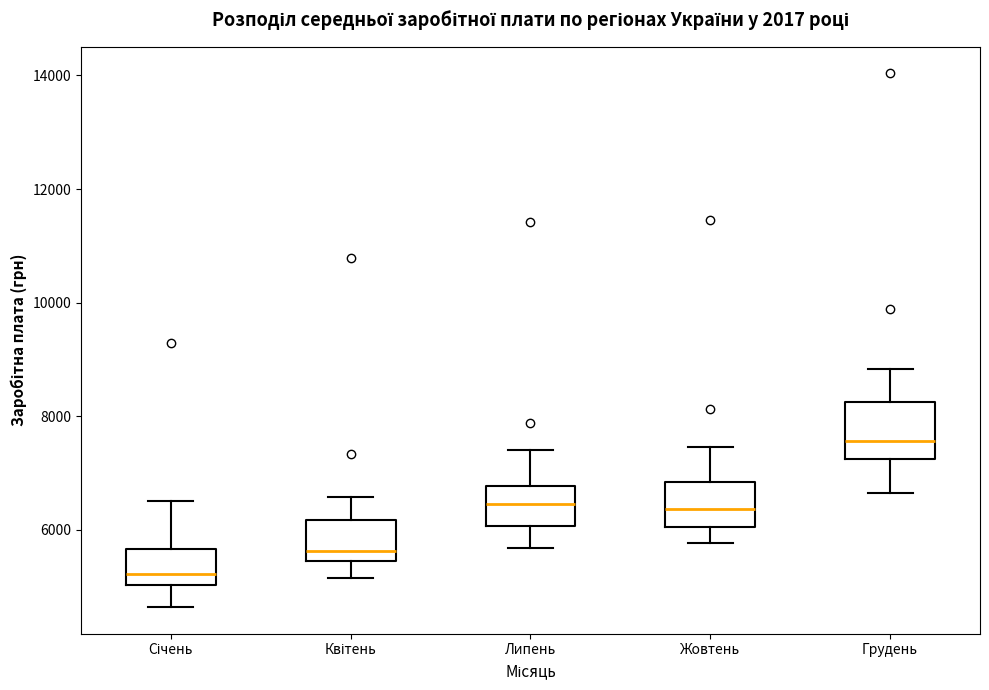

Reading left to right, read every box against the y-axis: the position of its median line, the range the box covers, and the ends of its whiskers. The values are not printed on the chart, so give them approximately, as read against the axis.

Січень: median 5200, box 5000 to 5600, whiskers 4600 to 6600
Квітень: median 5600, box 5400 to 6200, whiskers 5200 to 6600
Липень: median 6400, box 6000 to 6800, whiskers 5600 to 7400
Жовтень: median 6400, box 6000 to 6800, whiskers 5800 to 7400
Грудень: median 7600, box 7200 to 8200, whiskers 6600 to 8800